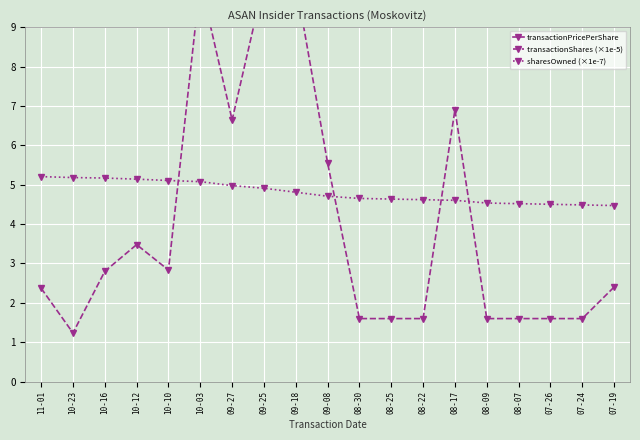

What is the total value across all series at 07-19?

29.8